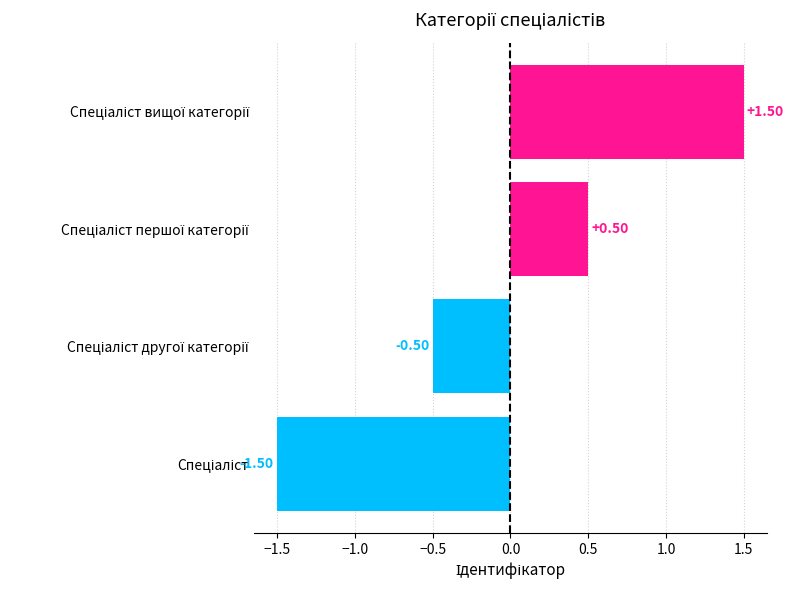

What is the difference between the maximum and second lowest values?

2.0